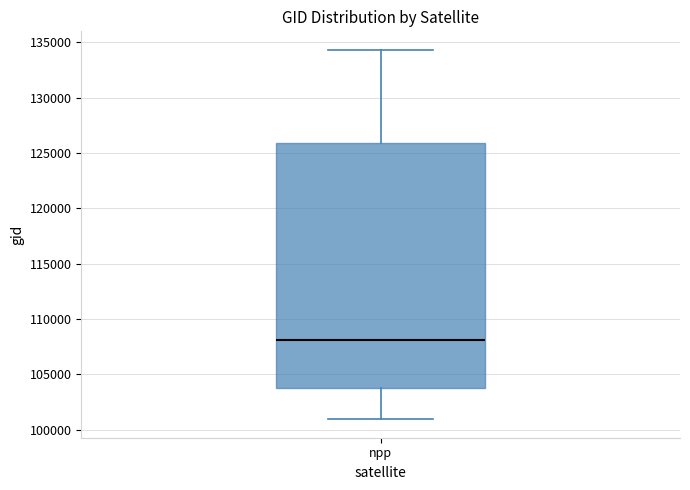

Where does the median line of the box for npp sit on the y-axis? The values are not printed on the chart, so give them approximately, as read against the axis.

108000